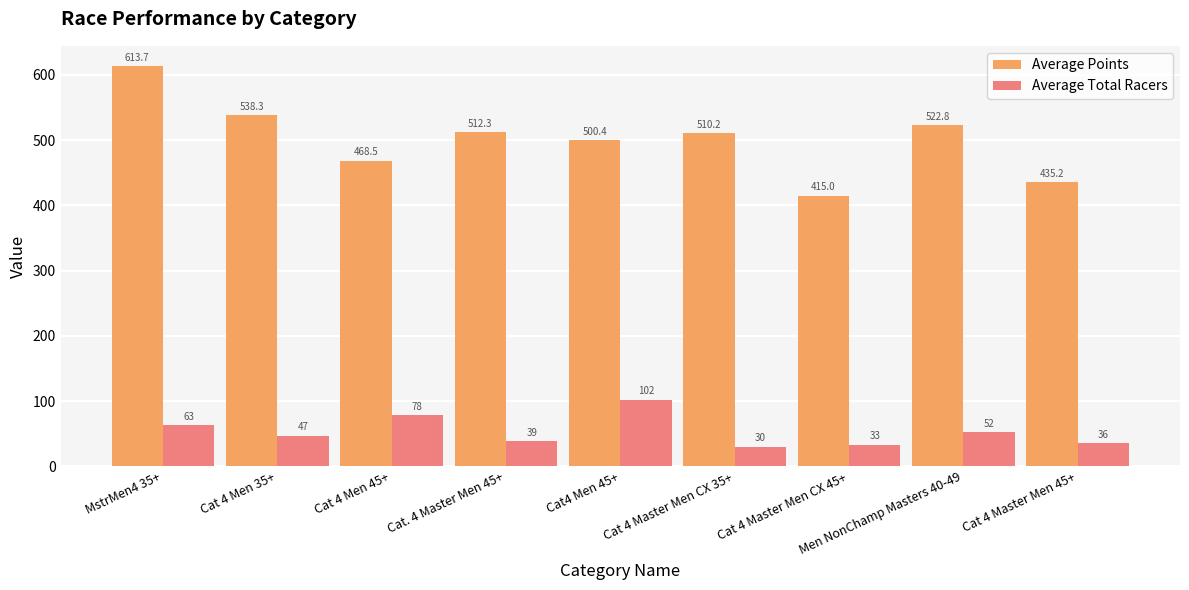

At which category does the chart reach its peak across all series?

MstrMen4 35+